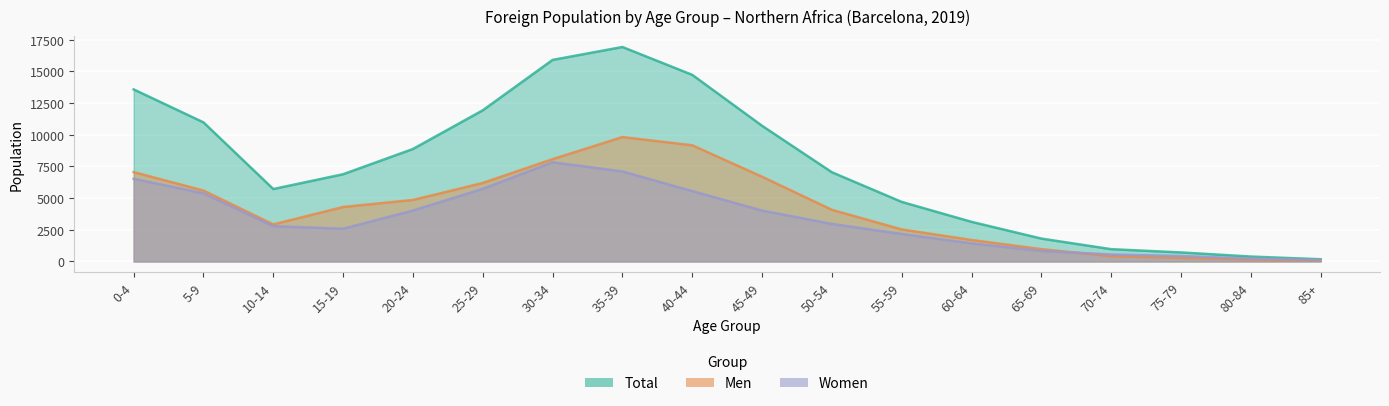

Reading right to left, transcribe all the data shown in this chart.

Men: 85+=65	80-84=155	75-79=284	70-74=418	65-69=976	60-64=1697	55-59=2529	50-54=4078	45-49=6689	40-44=9170	35-39=9819	30-34=8075	25-29=6195	20-24=4856	15-19=4301	10-14=2927	5-9=5599	0-4=7054
Women: 85+=112	80-84=234	75-79=431	70-74=554	65-69=831	60-64=1432	55-59=2172	50-54=2964	45-49=4019	40-44=5558	35-39=7106	30-34=7831	25-29=5735	20-24=4021	15-19=2584	10-14=2791	5-9=5380	0-4=6526
Total: 85+=177	80-84=389	75-79=715	70-74=972	65-69=1807	60-64=3129	55-59=4701	50-54=7042	45-49=10708	40-44=14728	35-39=16925	30-34=15906	25-29=11930	20-24=8877	15-19=6885	10-14=5718	5-9=10979	0-4=13580